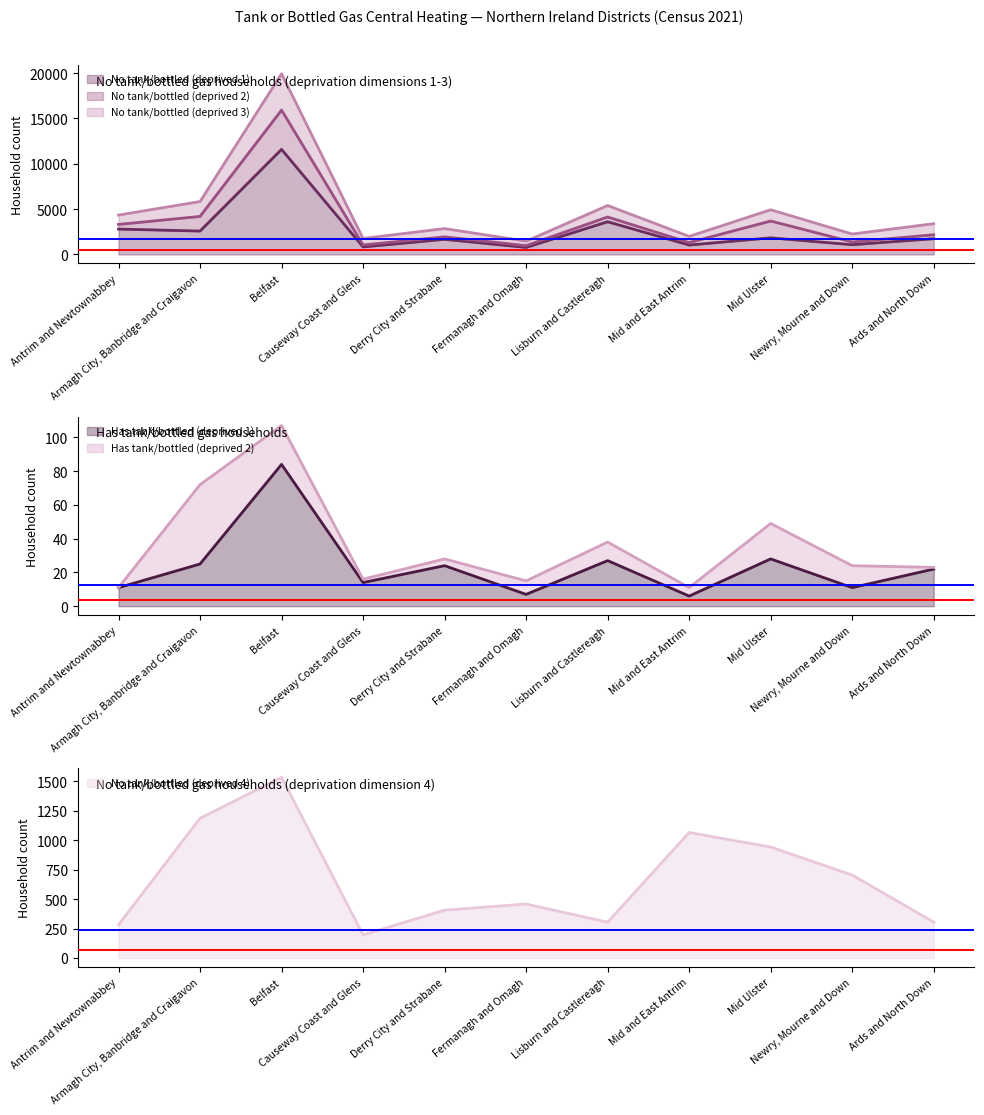

What is the highest value of the No tank/bottled (deprived 4) series?

1534